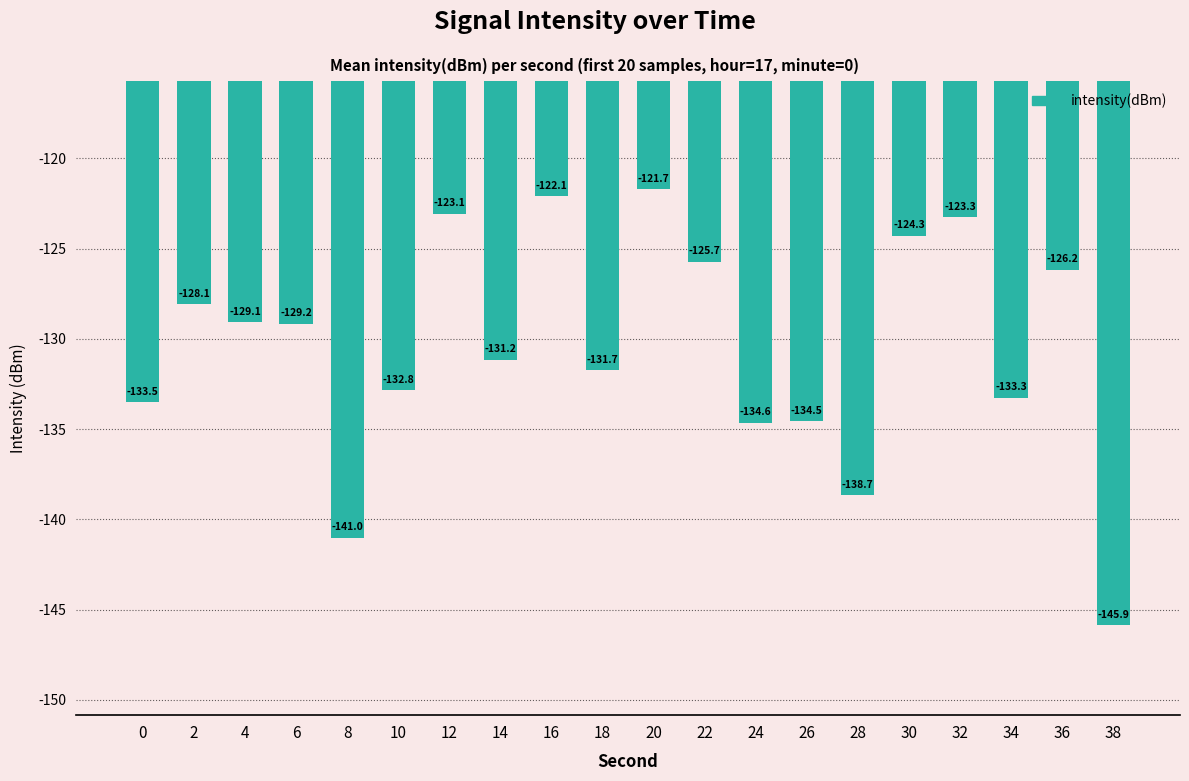

Reading left to right, extract all data points from this chart.

0=-133.5	2=-128.1	4=-129.1	6=-129.2	8=-141.0	10=-132.8	12=-123.1	14=-131.2	16=-122.1	18=-131.7	20=-121.7	22=-125.7	24=-134.6	26=-134.5	28=-138.7	30=-124.3	32=-123.3	34=-133.3	36=-126.2	38=-145.9